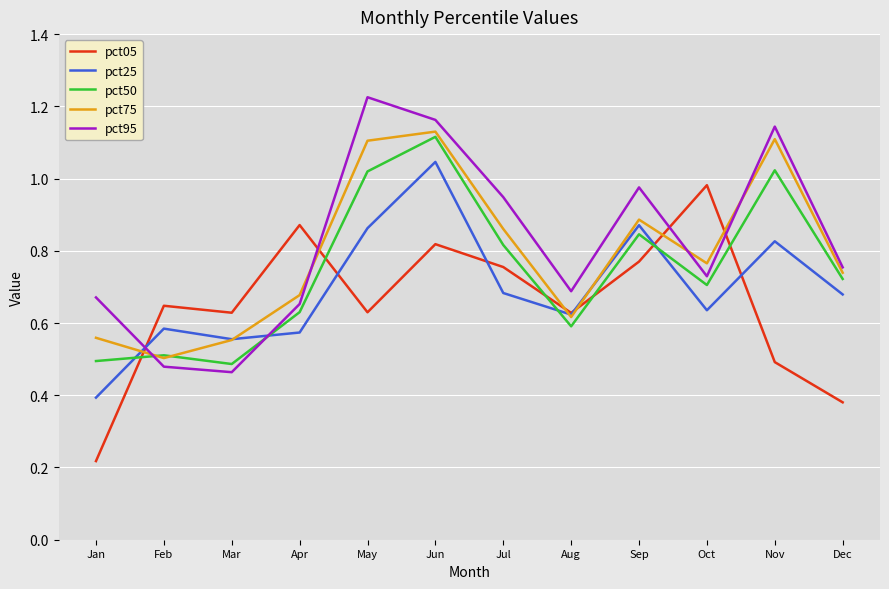

Which series changed the most between Mar and Aug?

pct95